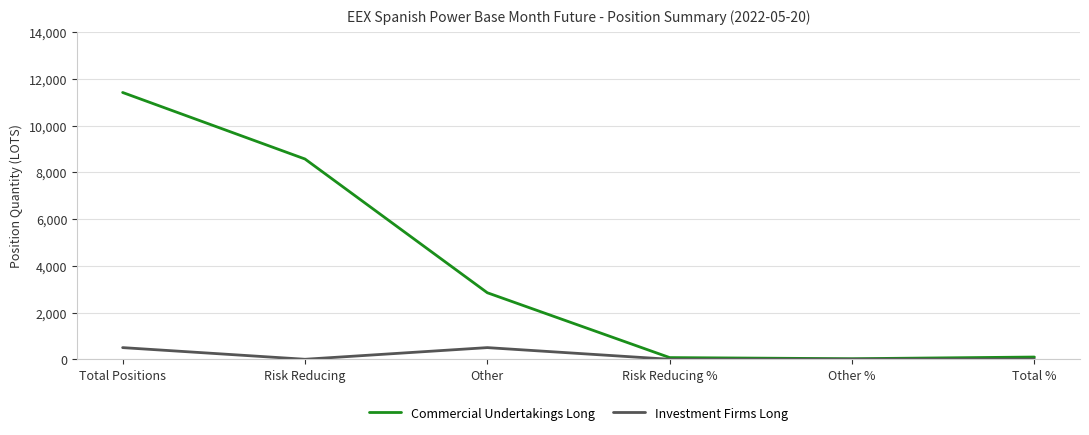

Which series has the largest range (max minus min)?

Commercial Undertakings Long